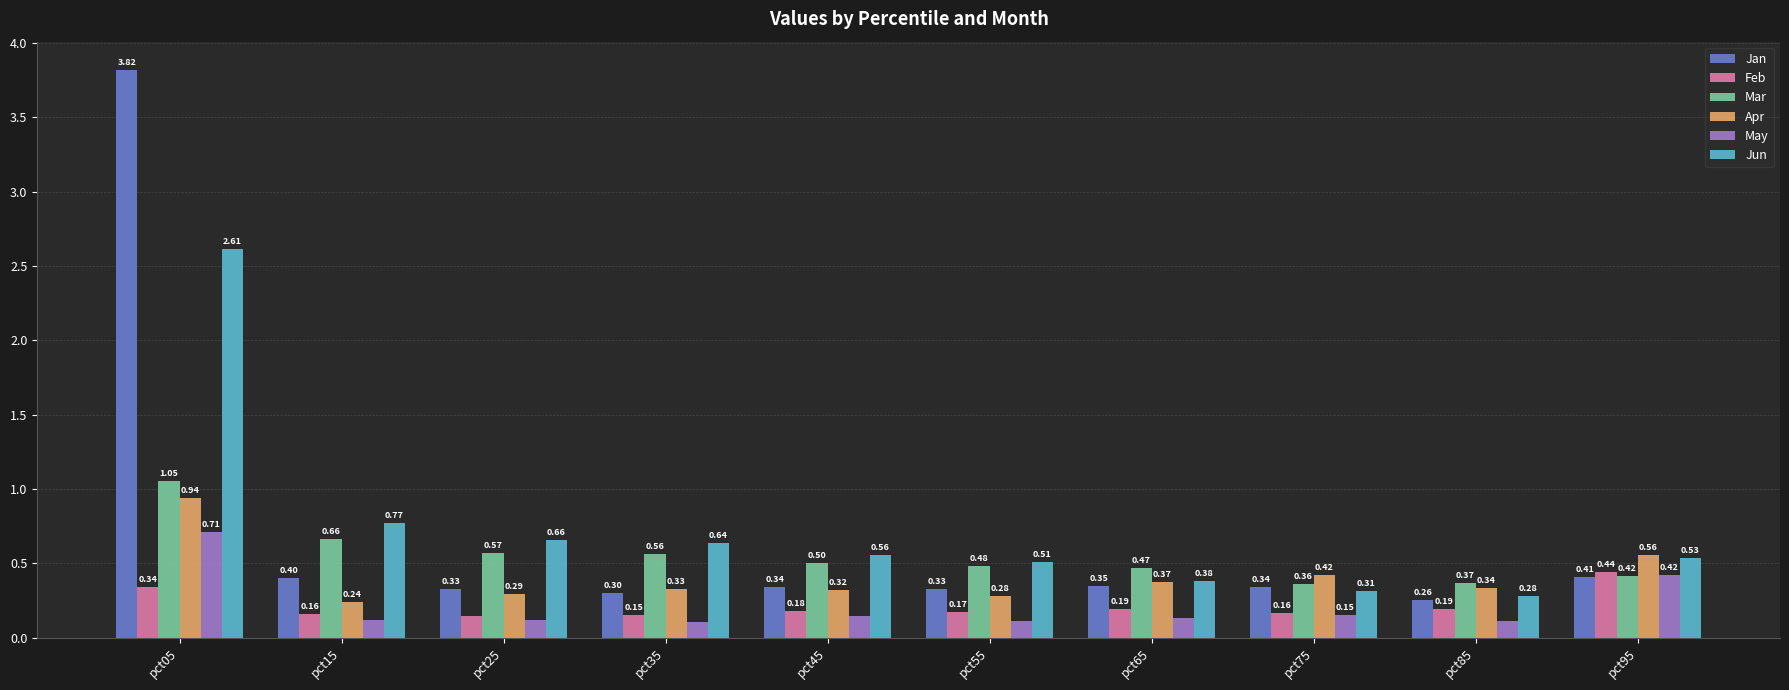

Which category has the highest value across all series?

pct05